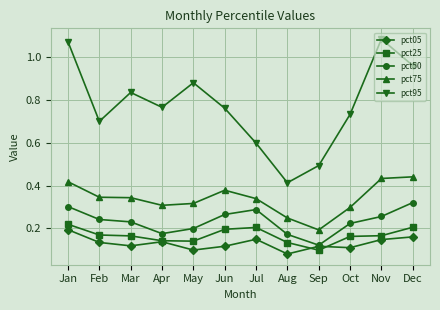

What is the spread (max minus min) of values at Oct?

0.6